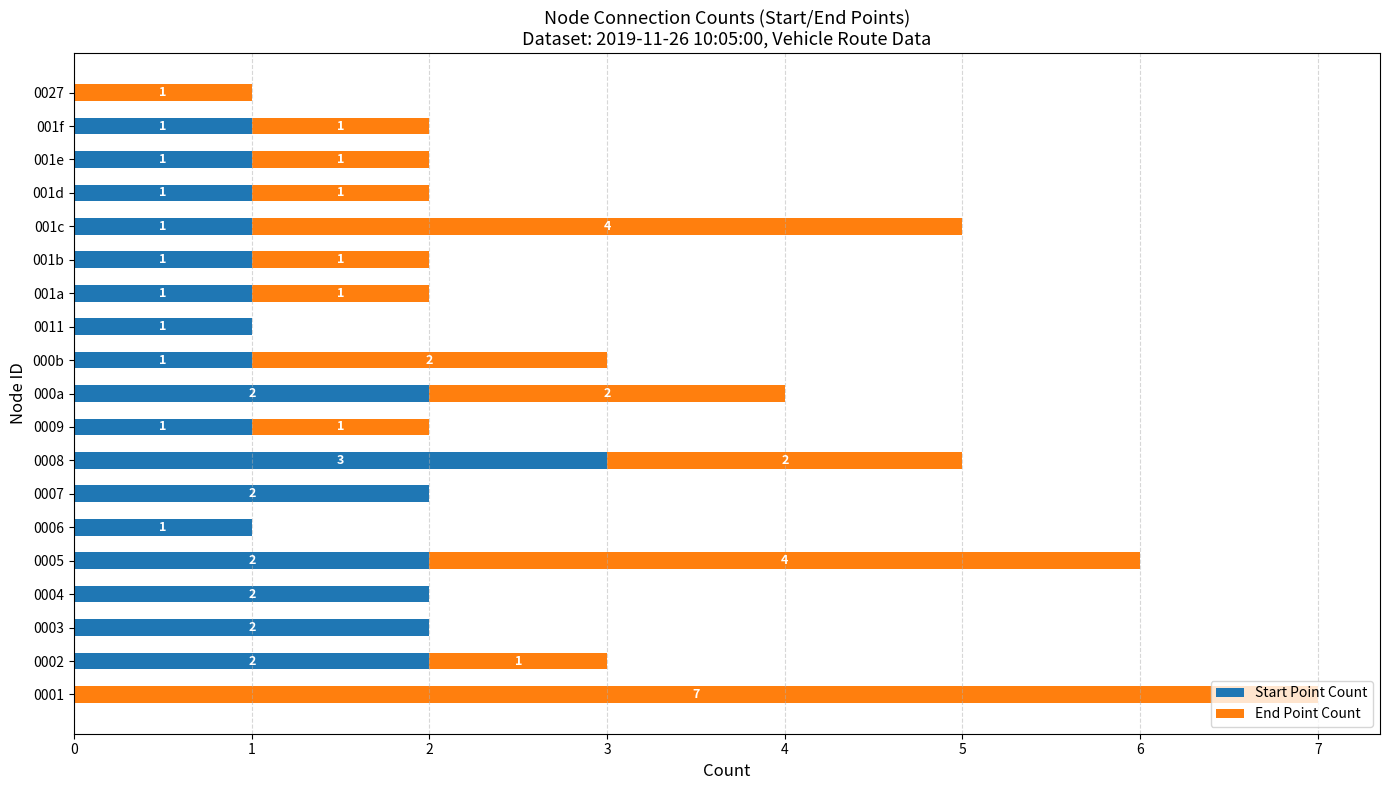

What is the maximum value for Start Point Count?

3